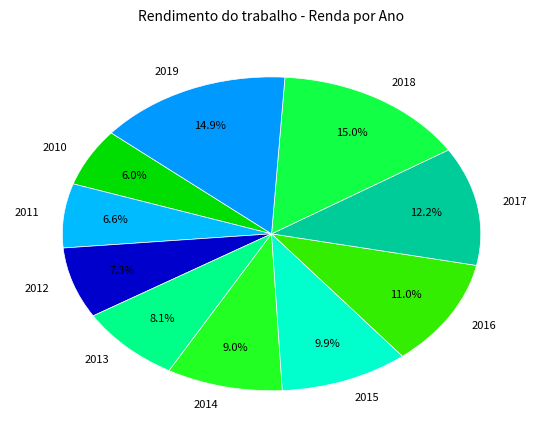

How many segments does this pie chart have?

10